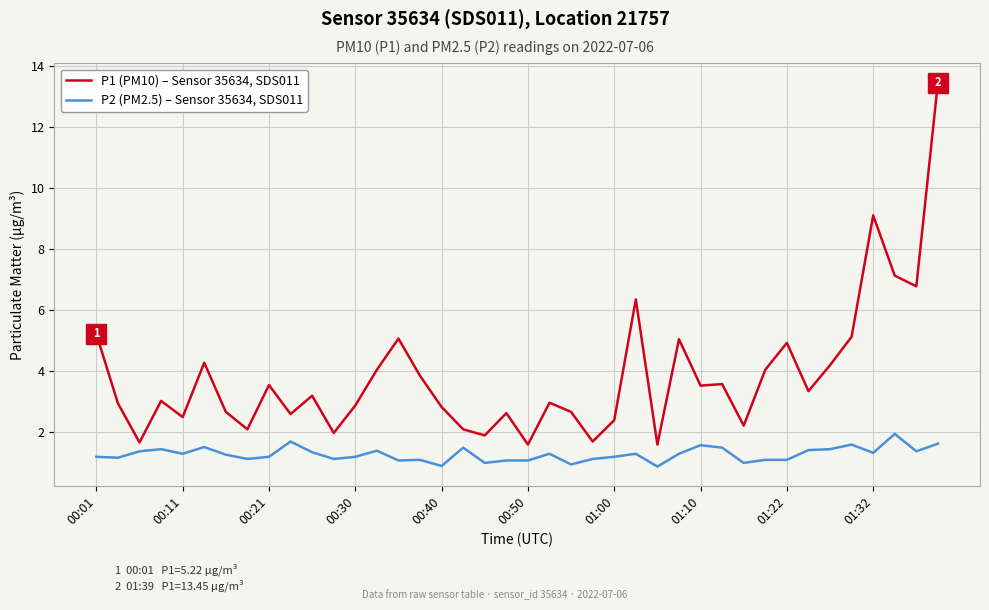

Does the chart display data point markers on the line(s)?

No